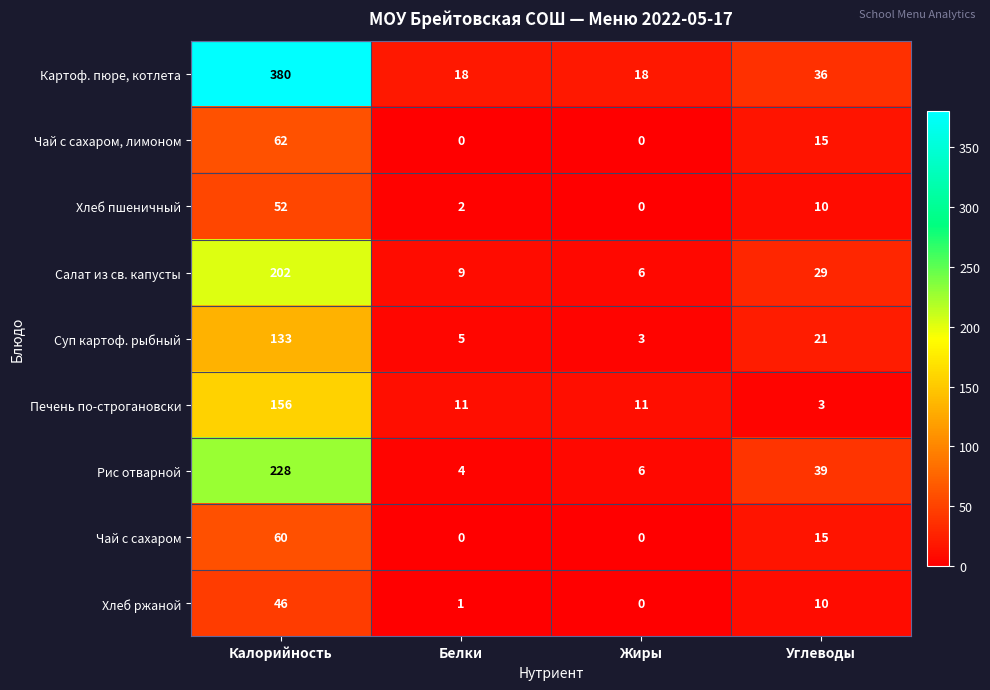

At which label does Салат из св. капусты first exceed 29?

Калорийность